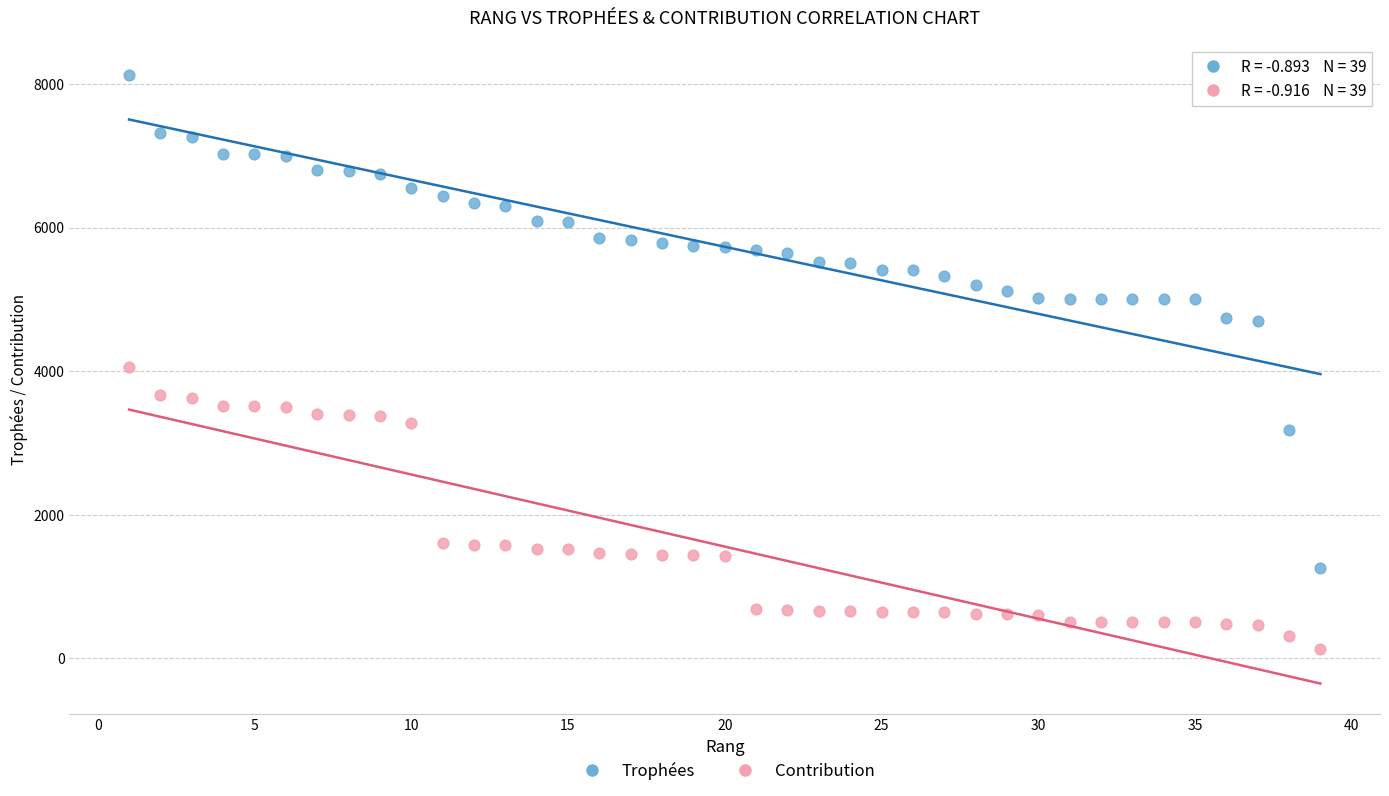

Across all data points, what is the range of X values (max minus min)?

38